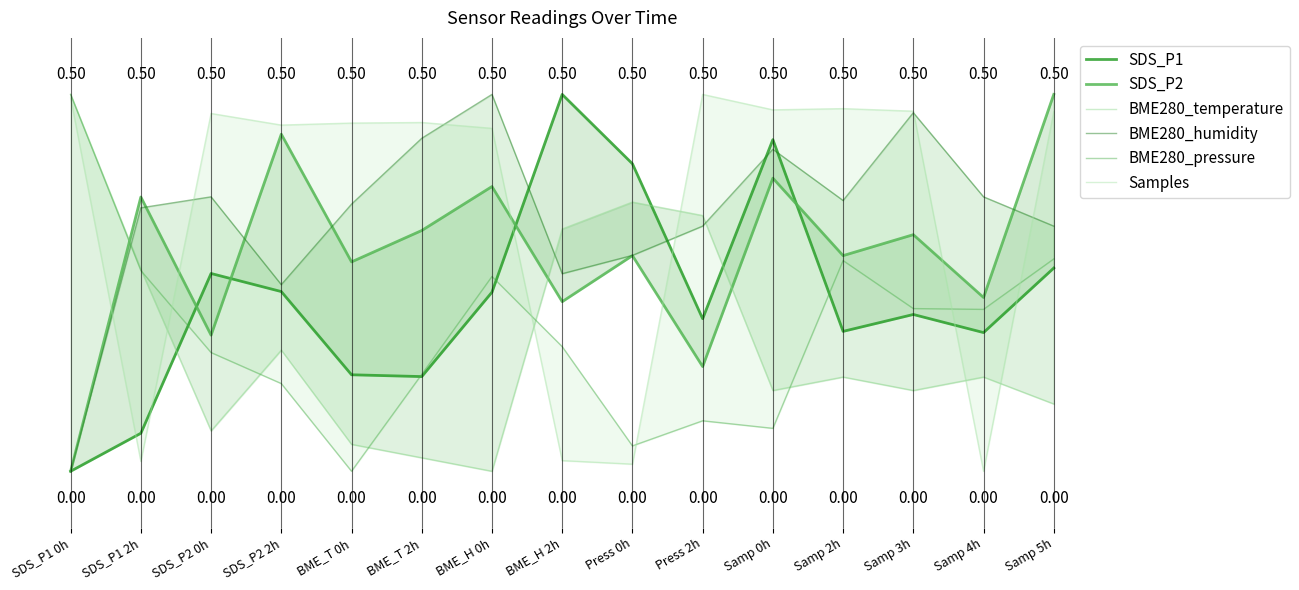

Which category has the highest value in the BME280_temperature series?

SDS_P1 0h